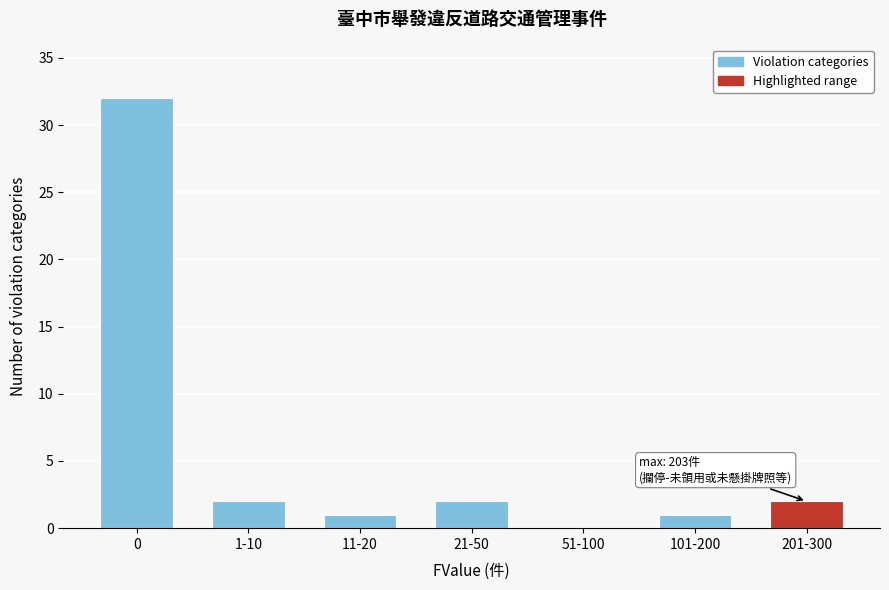

Reading right to left, transcribe all the data shown in this chart.

201-300=2	101-200=1	51-100=0	21-50=2	11-20=1	1-10=2	0=32